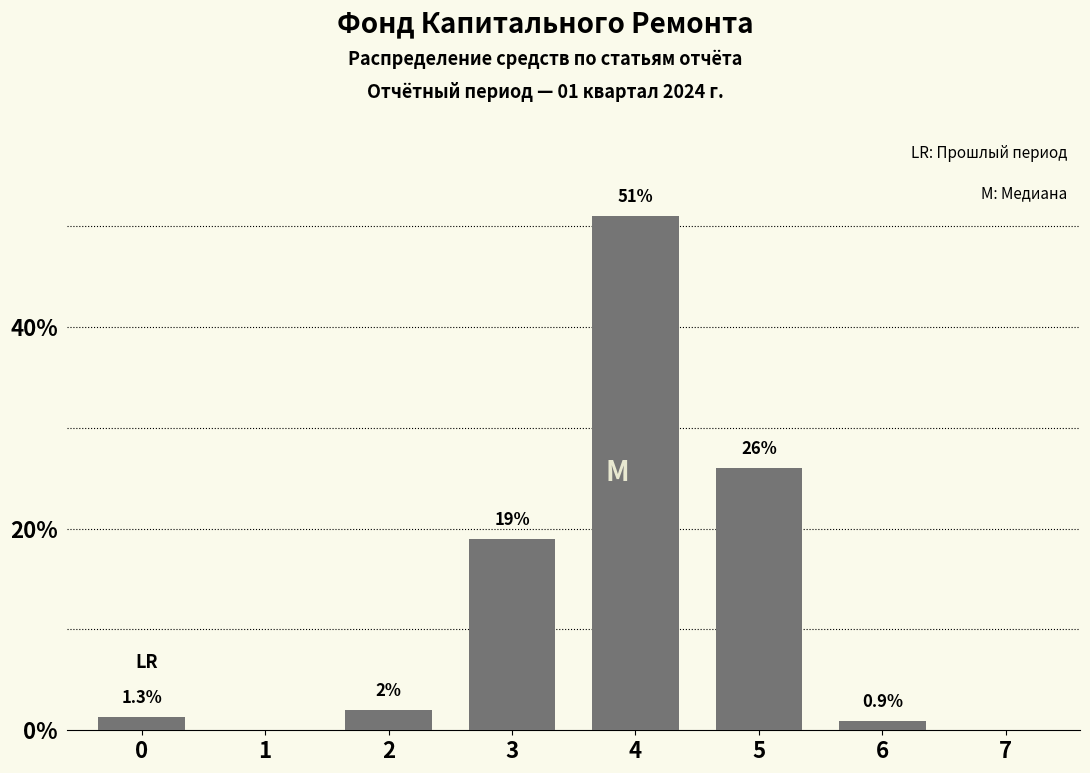

Reading left to right, what are all the values shown in this chart?

0=1.3	1=0.0	2=2.0	3=19.0	4=51.0	5=26.0	6=0.9	7=0.0